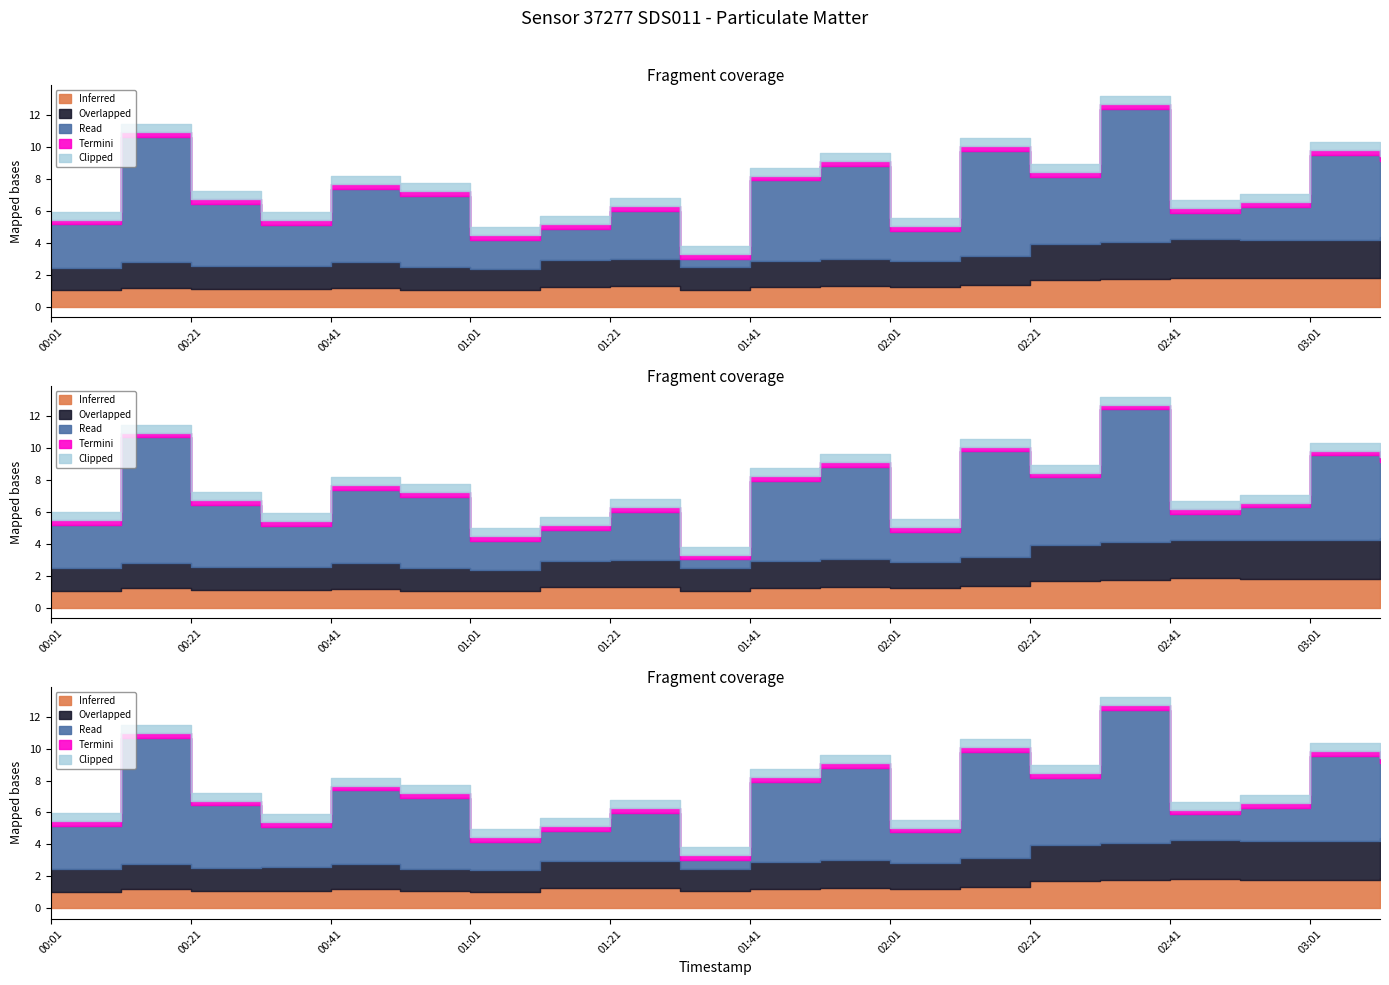

True or false: P1 and P2 intersect in this chart.

False